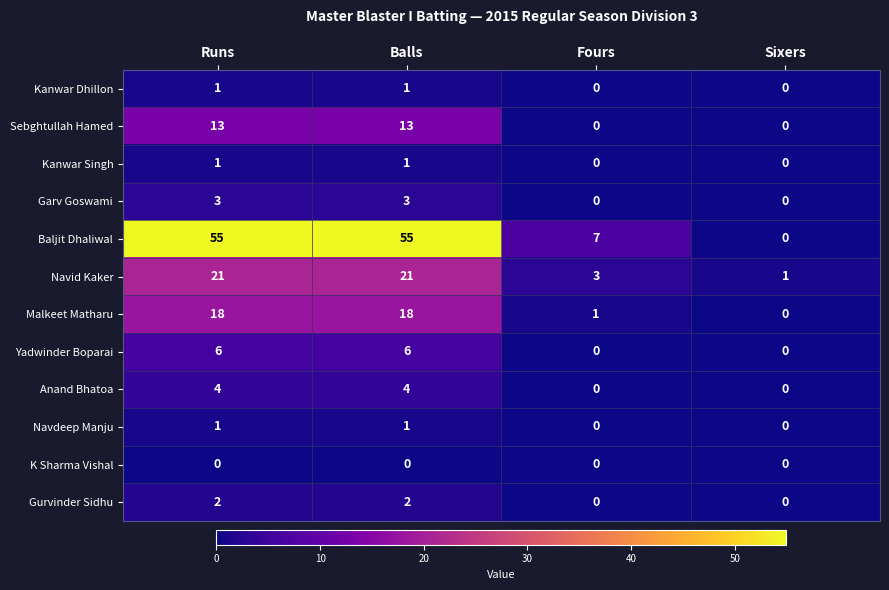

How many data points does each series have?

4